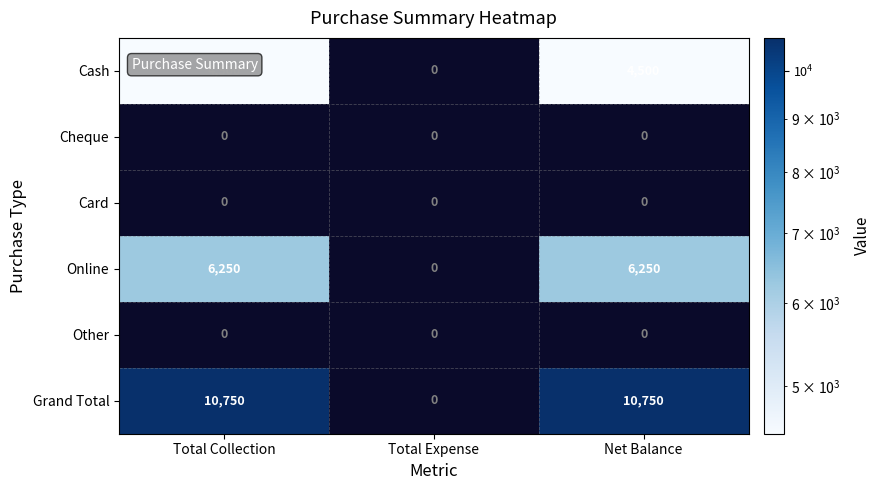

The value of Online at Net Balance is 6250. True or false?

True